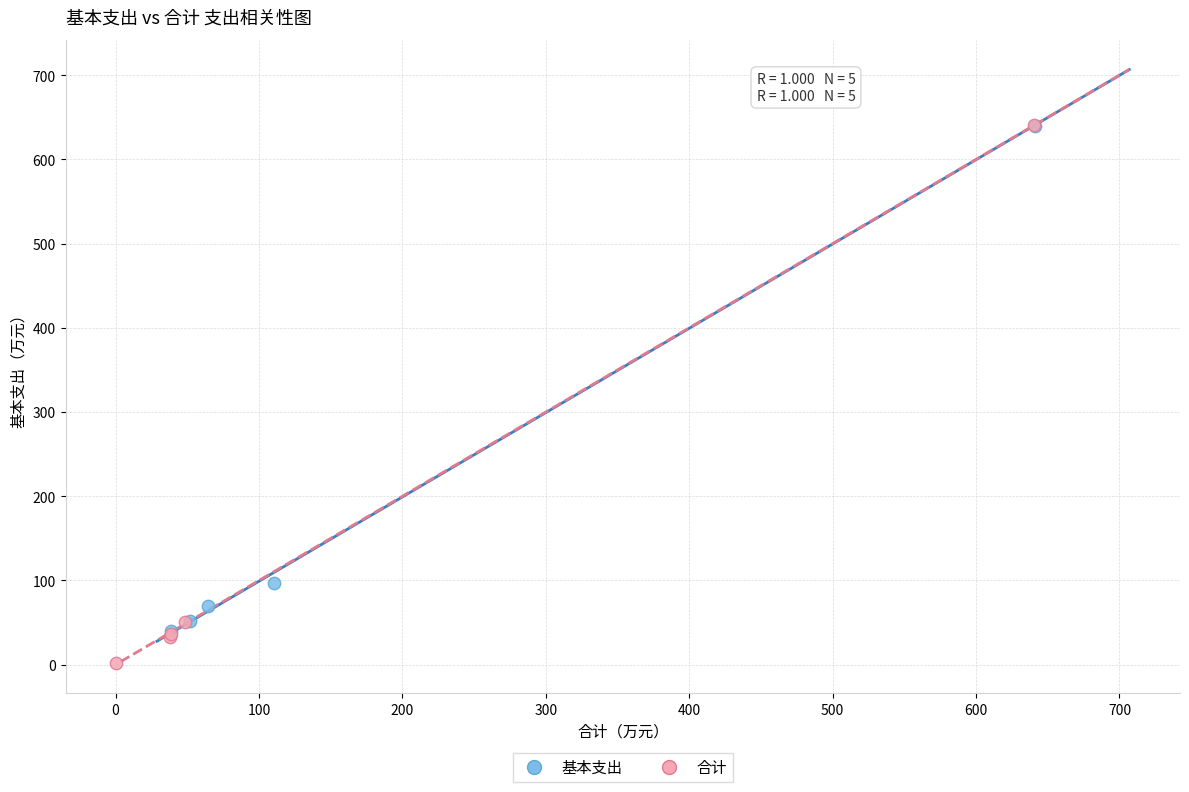

Which series reaches the minimum Y coordinate?

合计